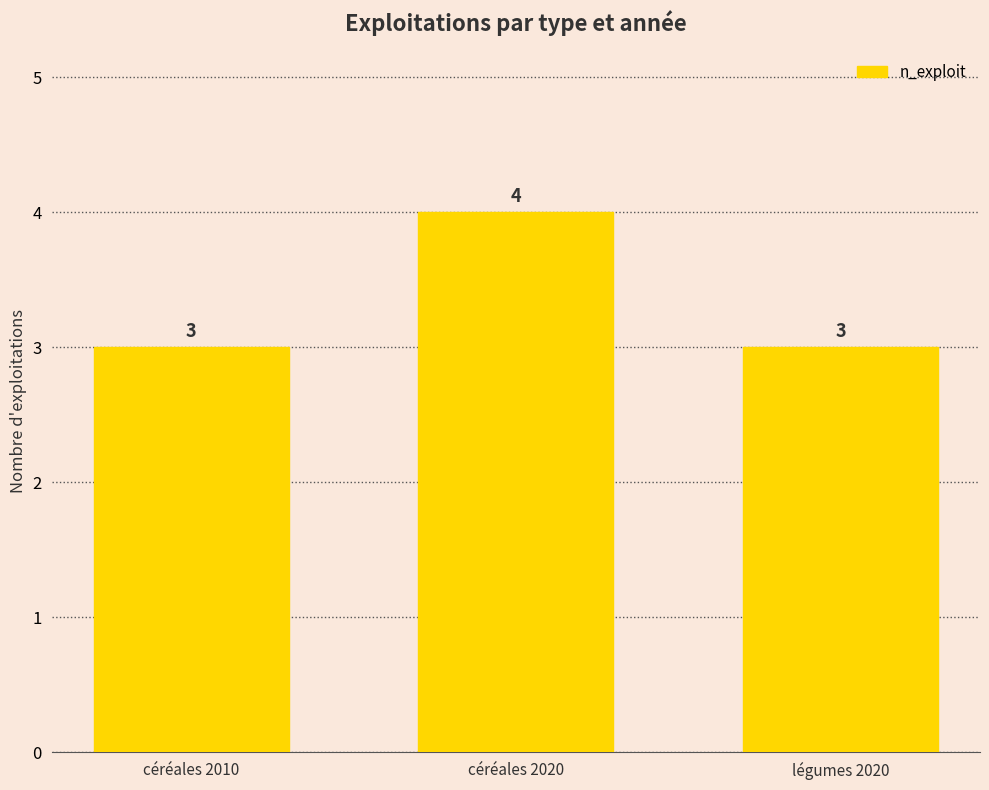

What is the sum of the values at céréales 2020 and céréales 2010?

7